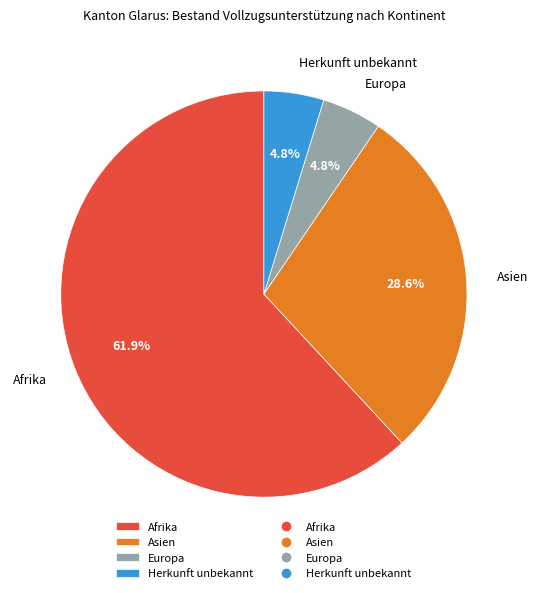

Which category has the biggest portion of the pie?

Afrika